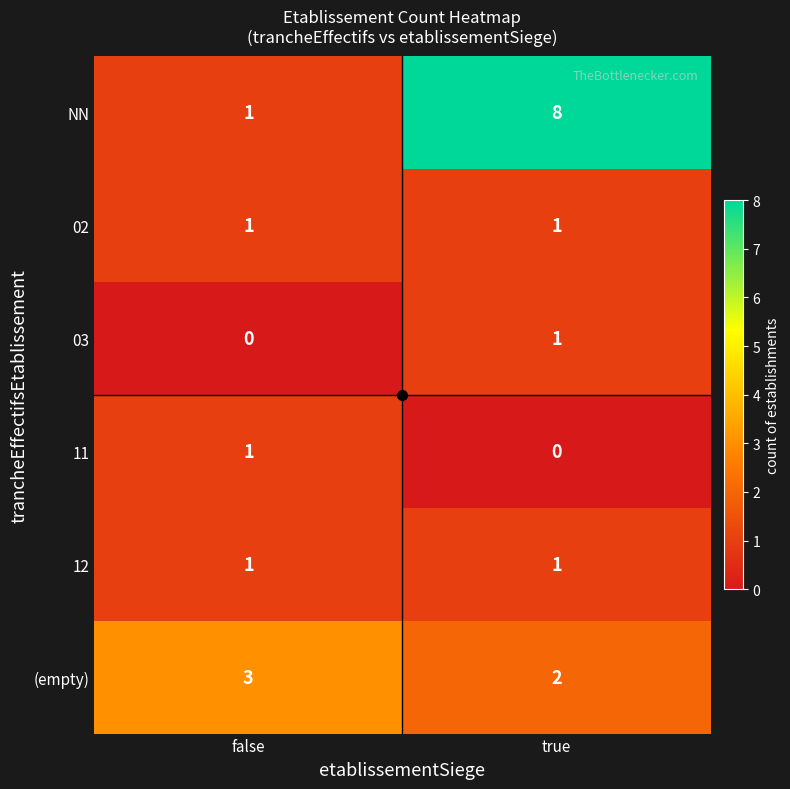

Rank the categories by 03 value from highest to lowest.

true, false